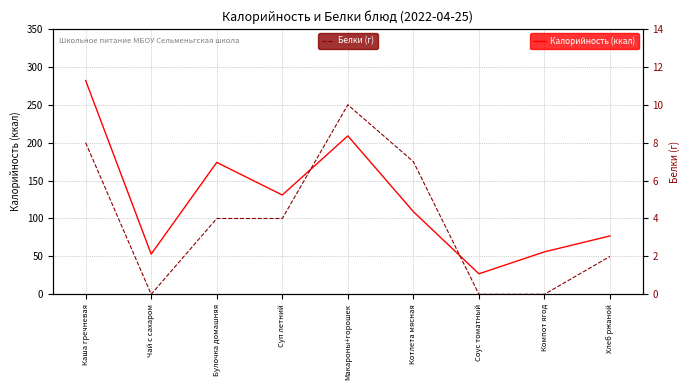

Where is the first local minimum for Белки (г)?

Чай с сахаром